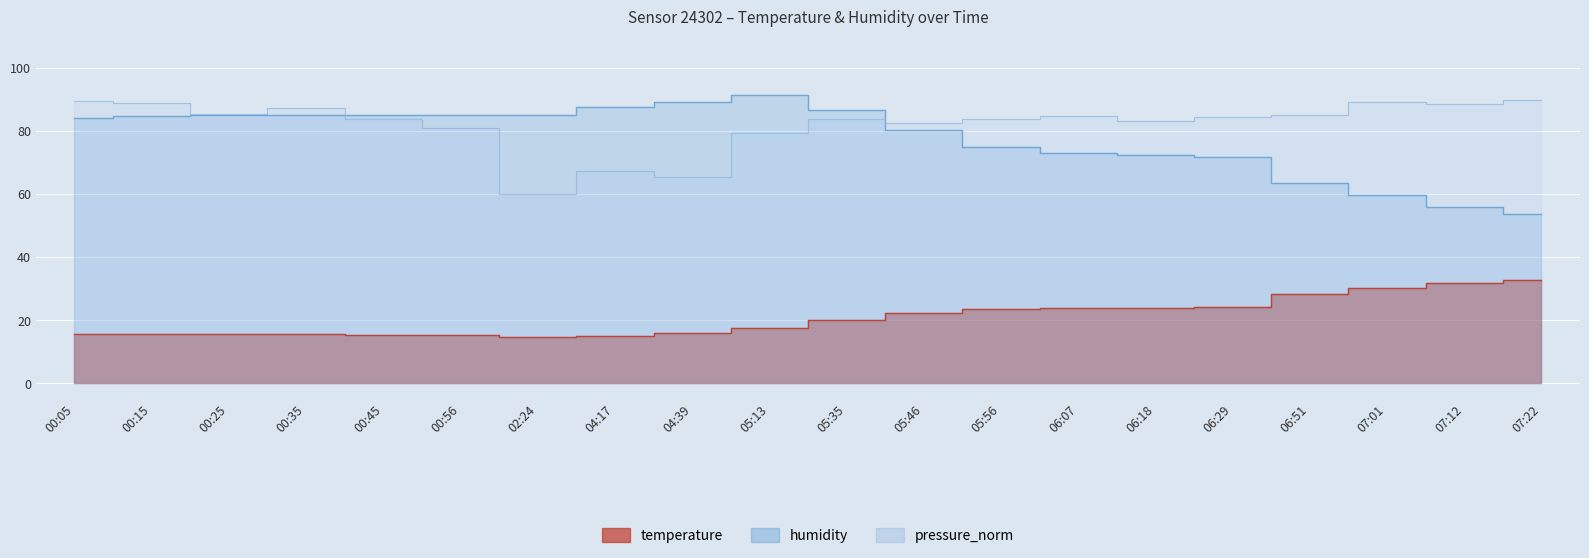

Which category has the highest value in the pressure_norm series?

07:22